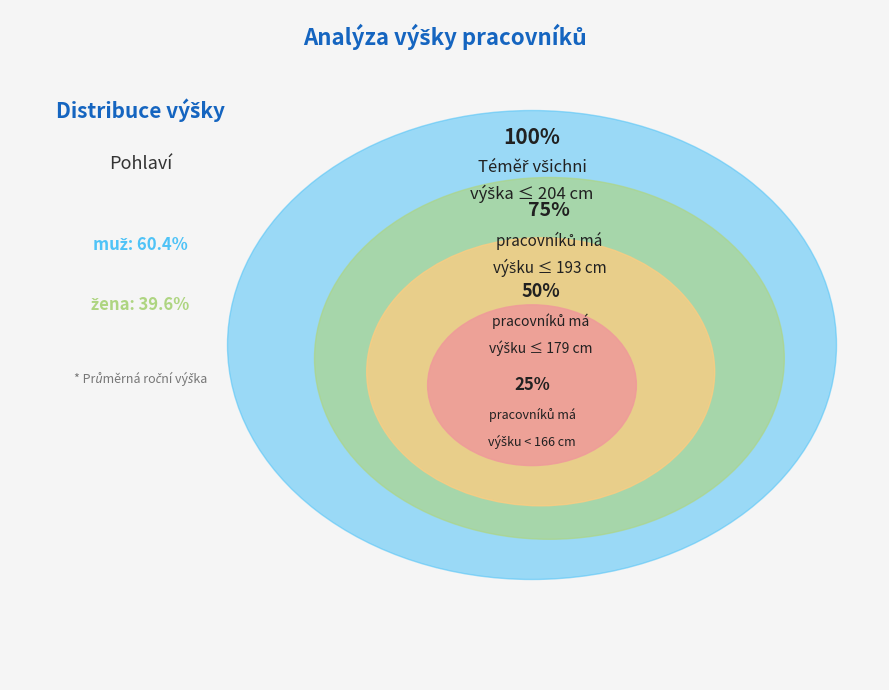

Do muž and žena together represent more than half of the pie?

Yes